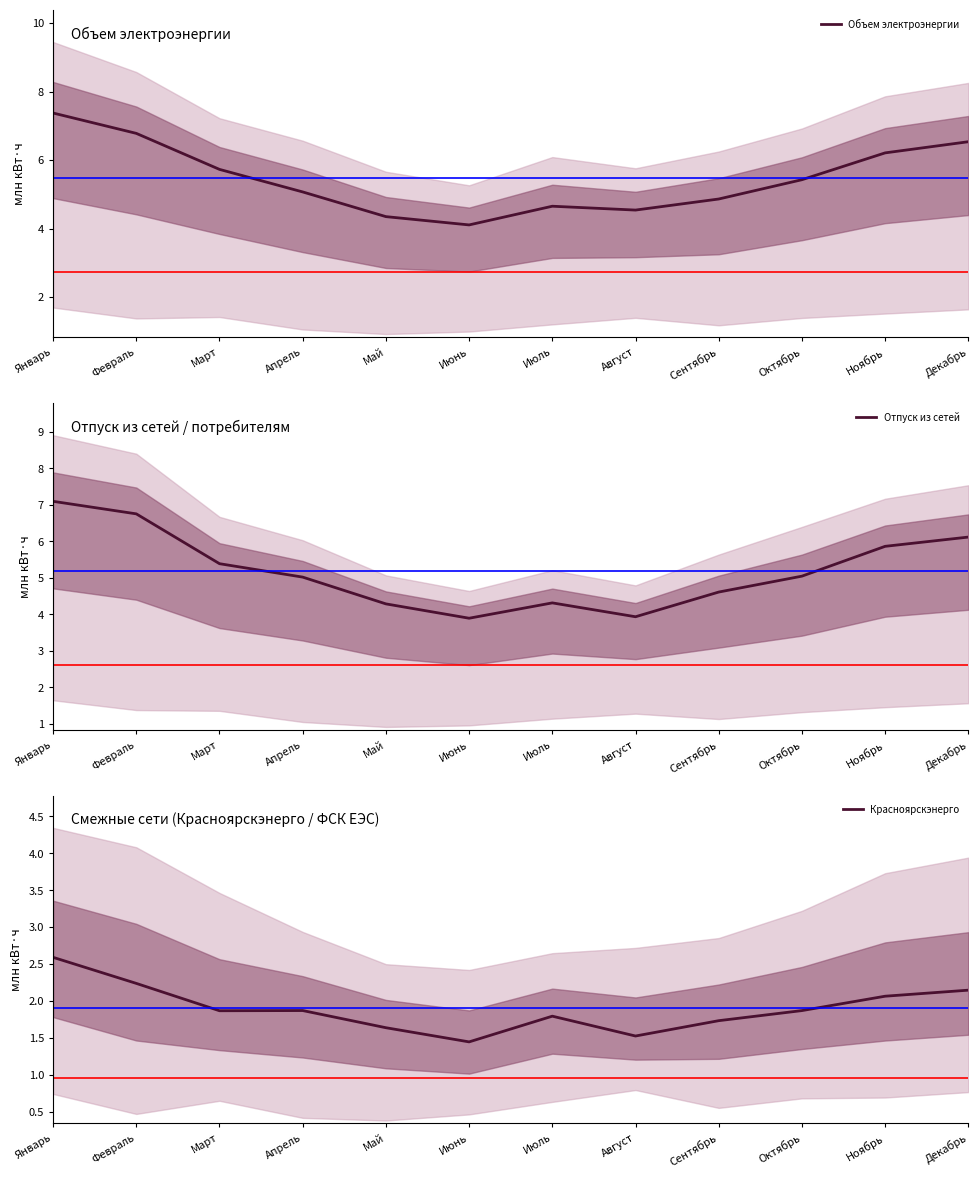

At which category does Объем электроэнергии reach its first local valley?

Июнь